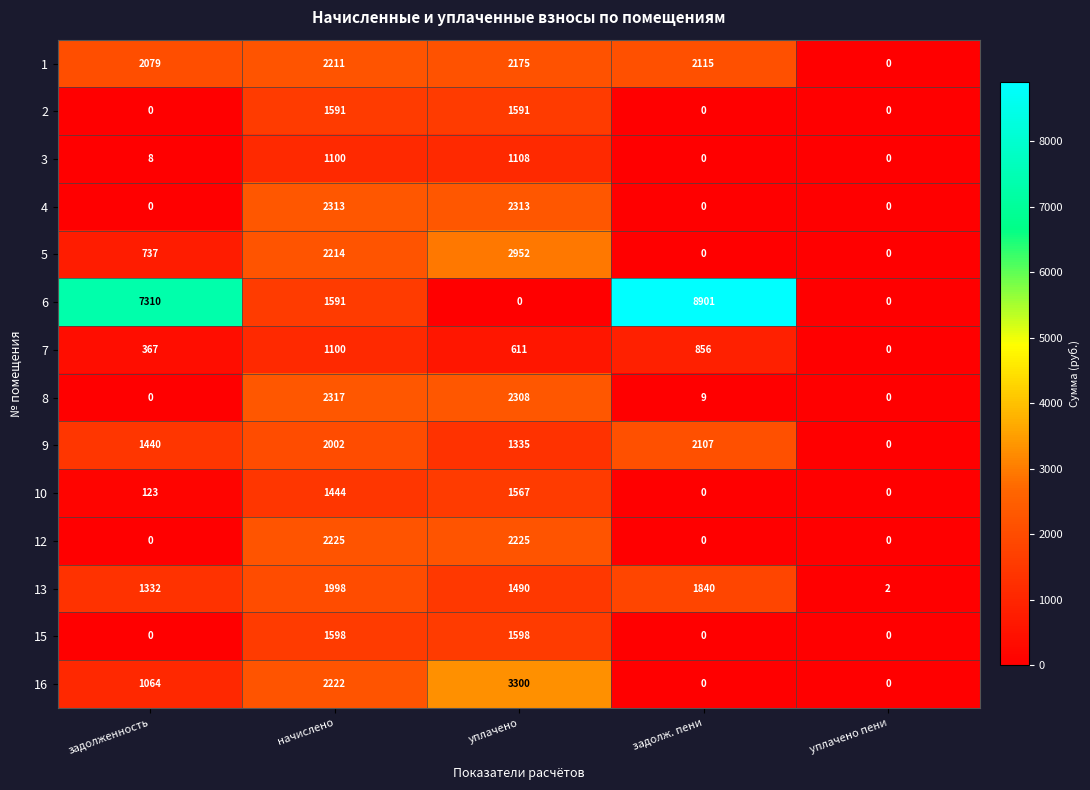

How many data points in 7 are less than 611?

2